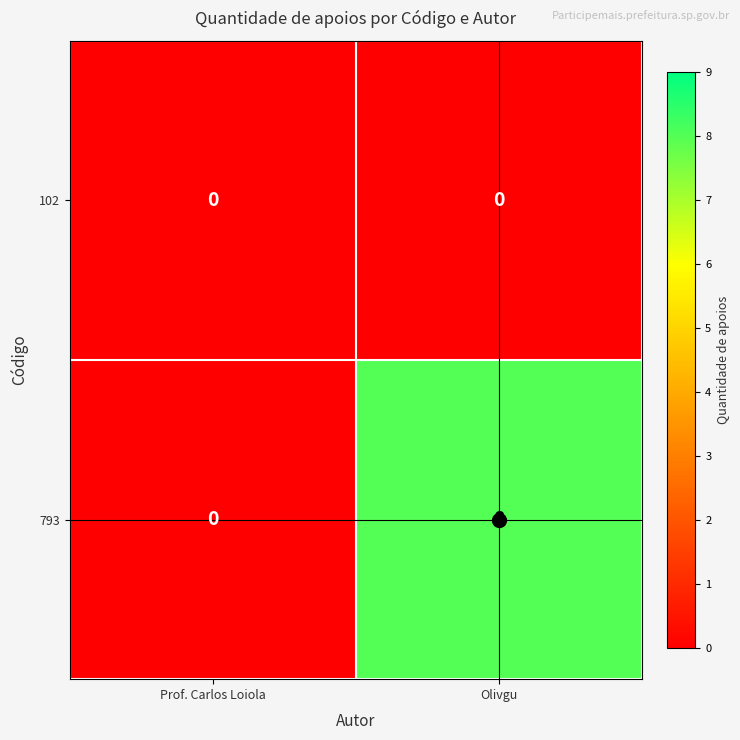

List the series in order of their peak value, highest first.

793, 102